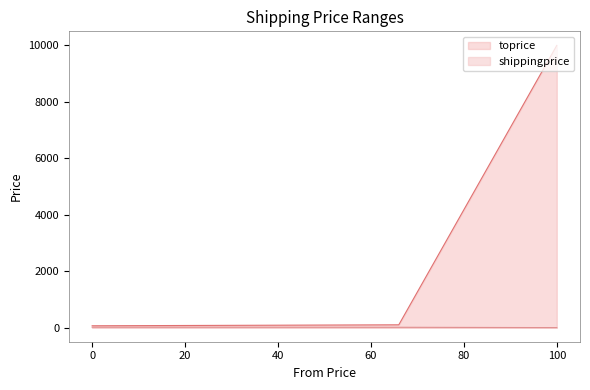

At how many categories does at least one series exceed 620?

1